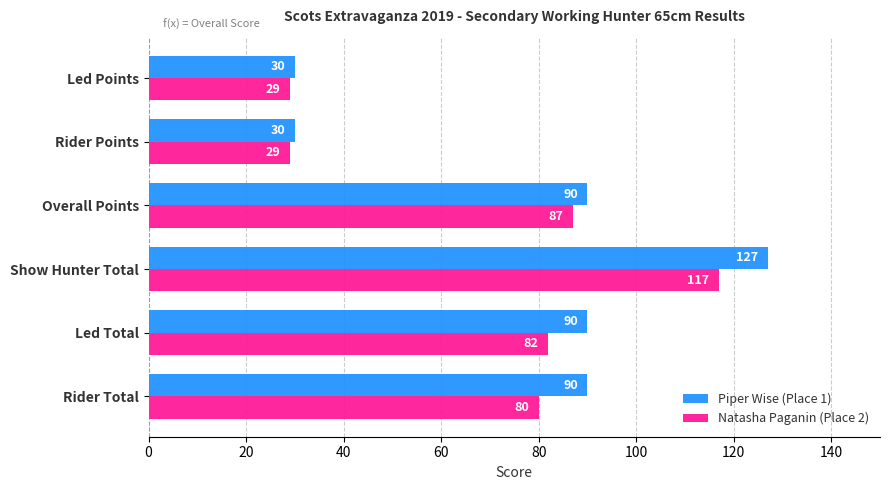

What is the smallest value displayed?

29